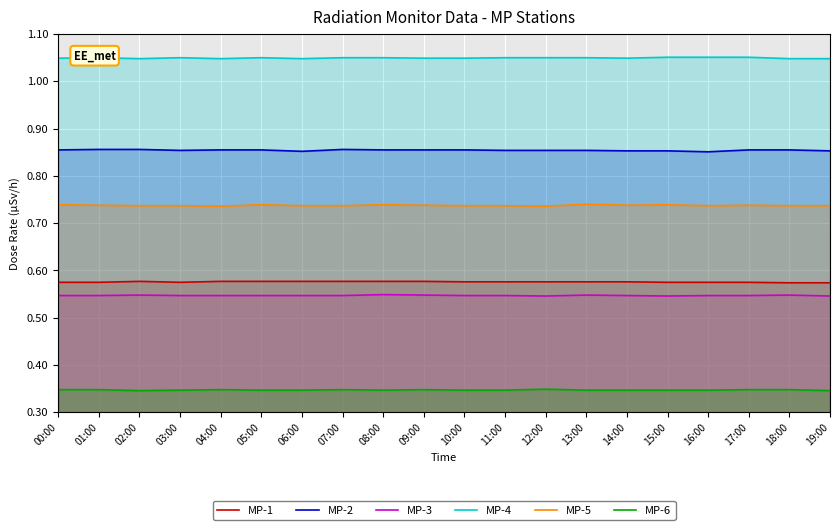

Which series changed the most between 03:00 and 16:00?

MP-2